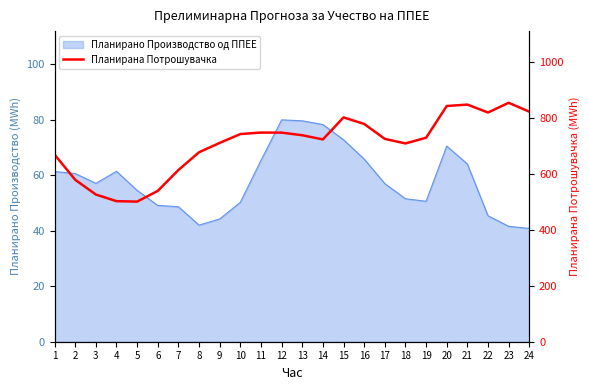

What is the maximum value shown in the chart?

853.6